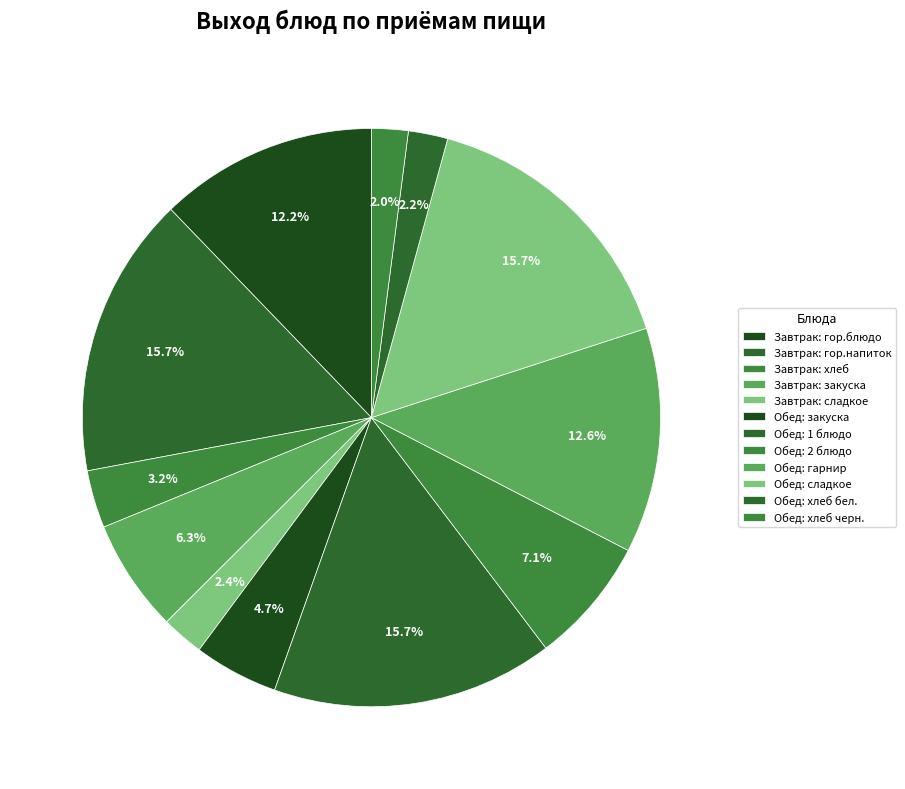

How many segments does this pie chart have?

12